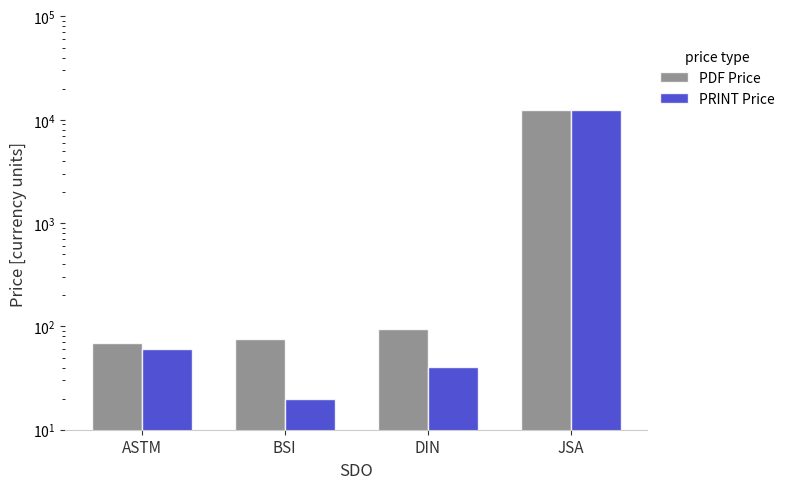

What is the label of the 3rd bar from the right?

BSI